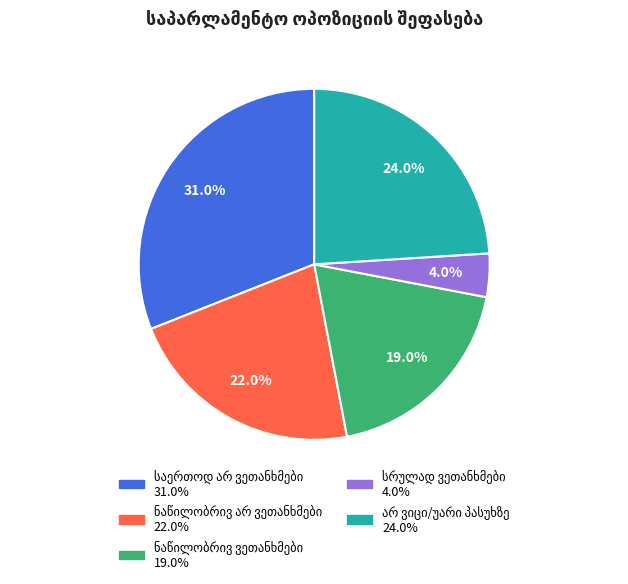

Is there any slice that represents more than half of the pie?

No